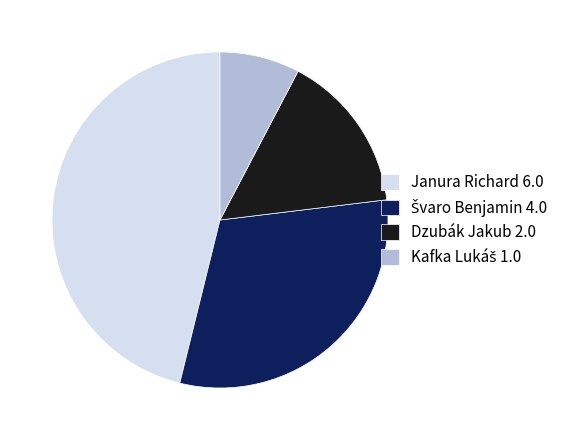

Is it true that Dzubák Jakub 2.0 is 3% of the pie?

False